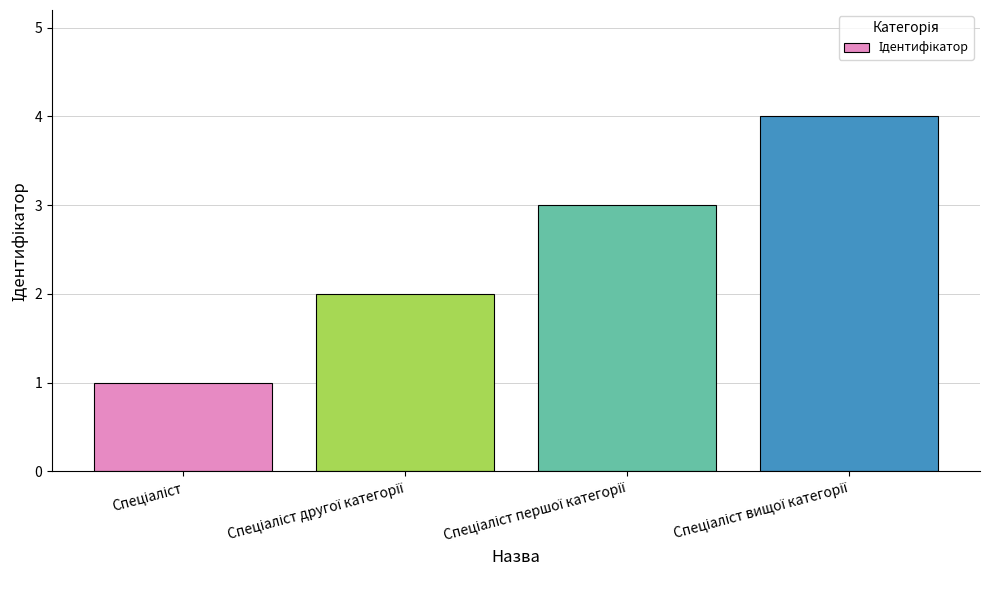

What is the minimum value shown in the chart?

1